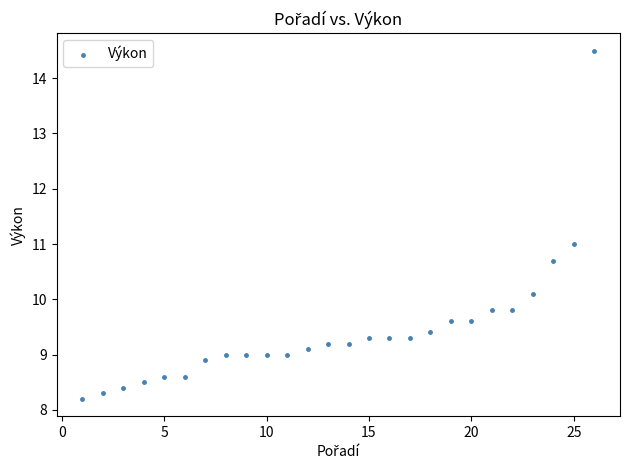

What is the range of X values (max minus min)?

25.0